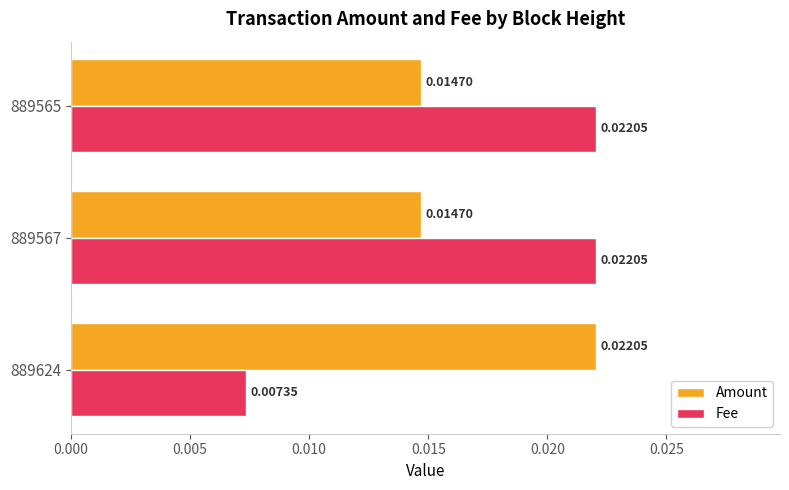

At 889567, list the series in order from largest to smallest.

Fee, Amount